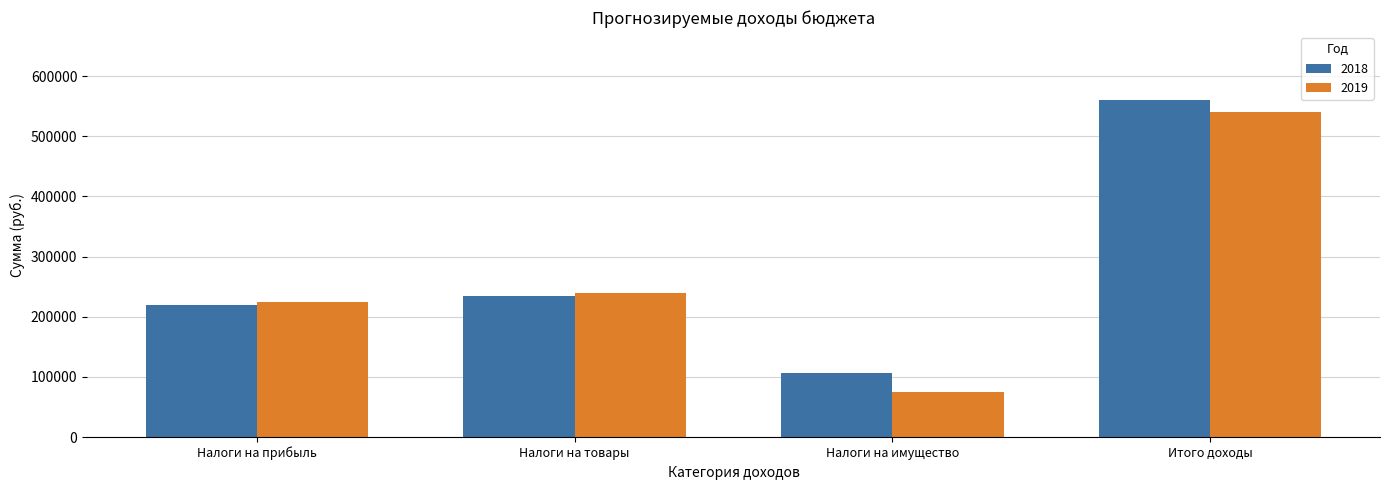

Which series has the largest total across all categories?

2018